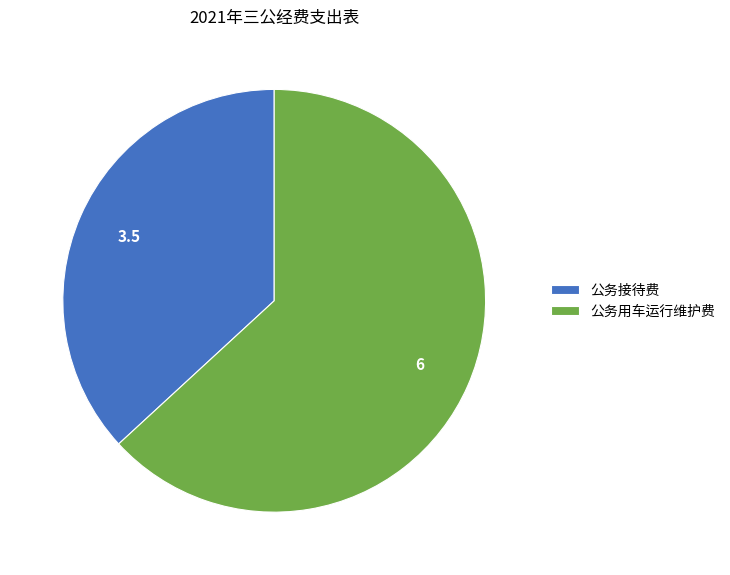

Does 公务用车运行维护费 account for over 50% of the chart?

Yes